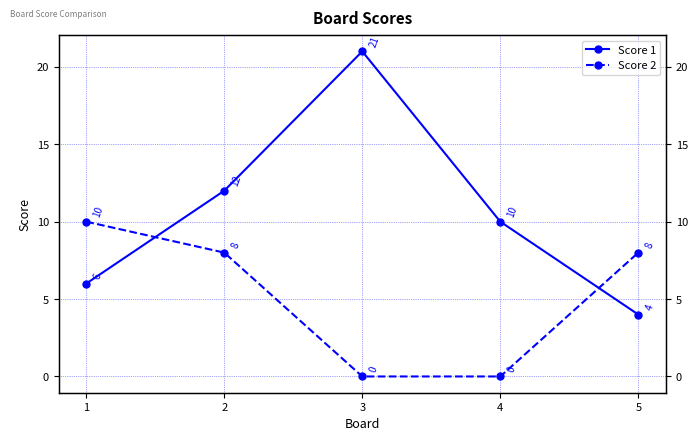

How many lines are shown in the chart?

2